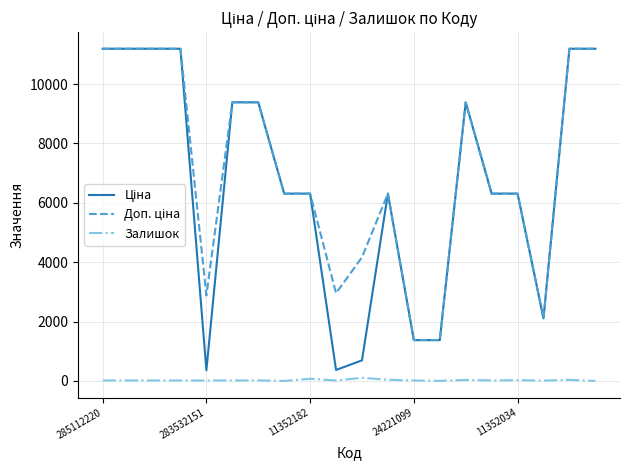

True or false: Ціна and Залишок intersect in this chart.

False